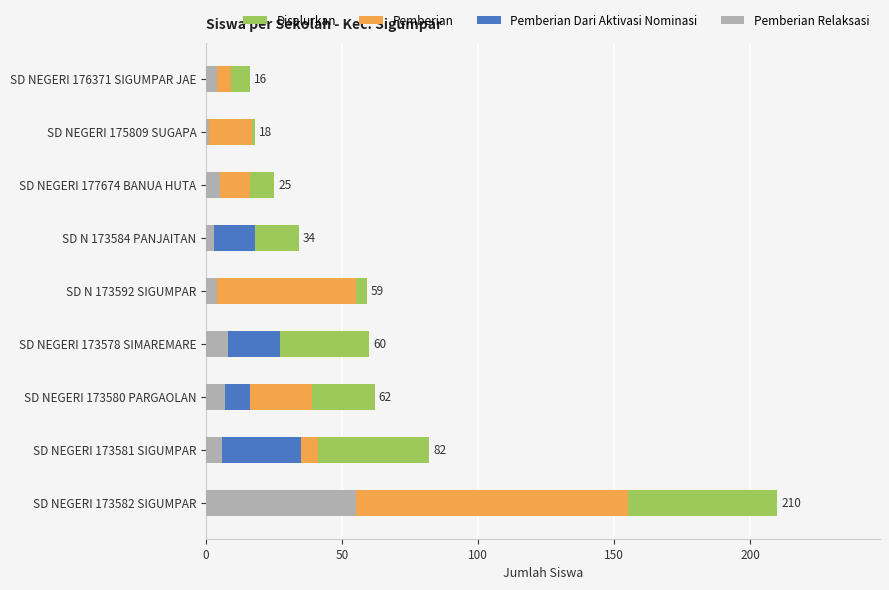

Count the number of categories in the chart.

9